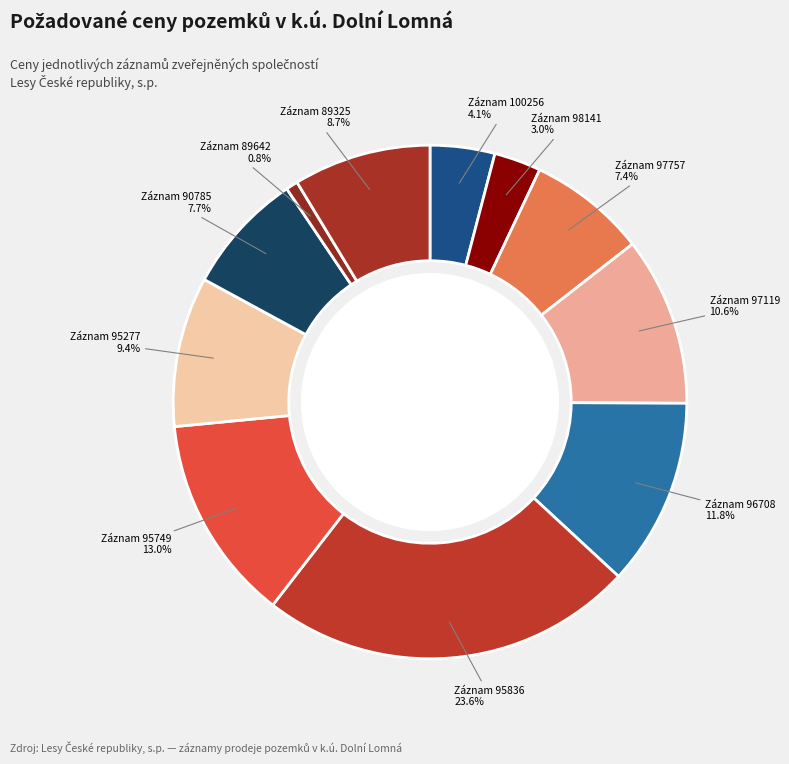

What is the largest slice in the pie chart?

95836